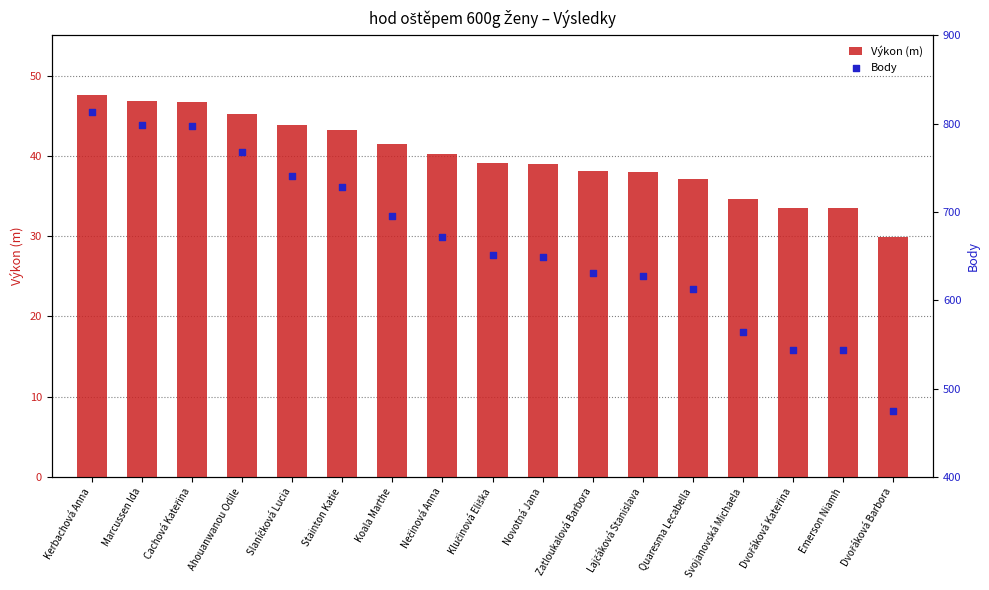

At how many categories does at least one series exceed 560?

14